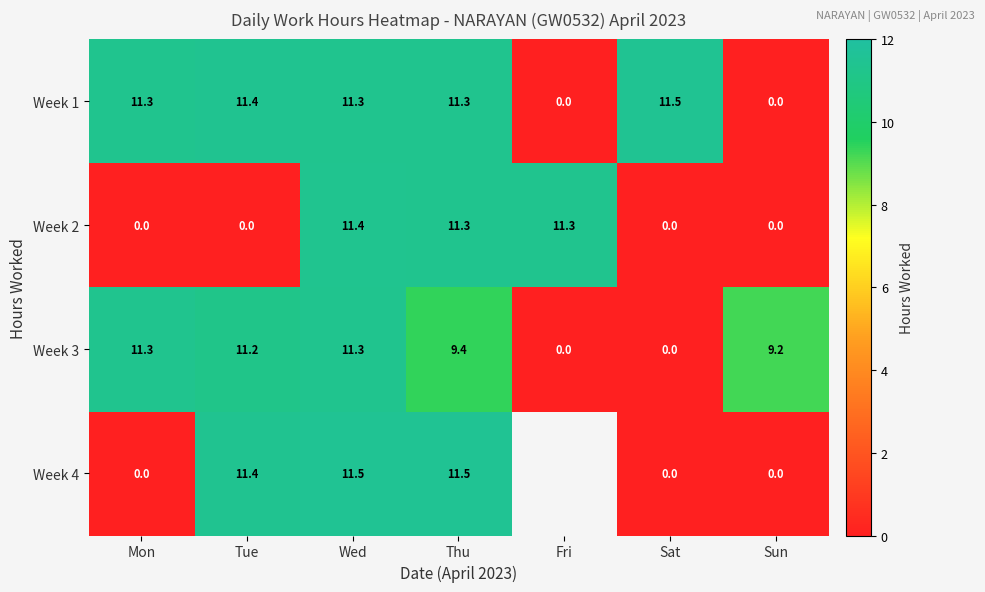

Where does the Week 3 series first go above 9?

Mon